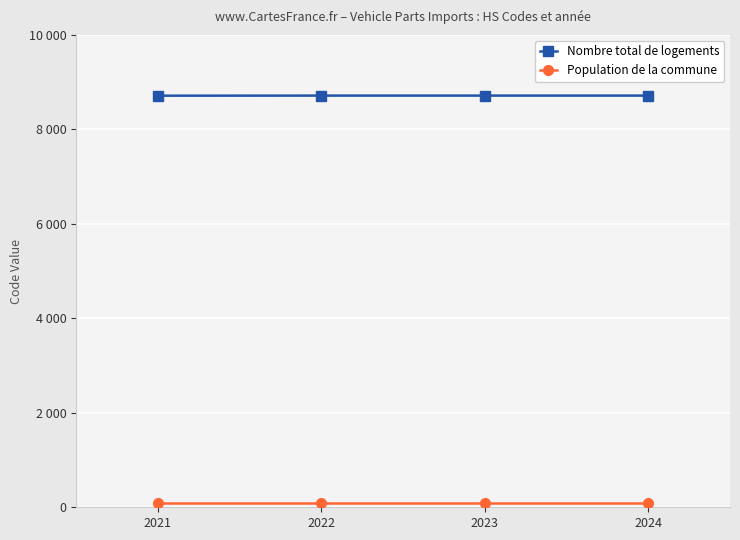

Does the chart have visible grid lines?

Yes